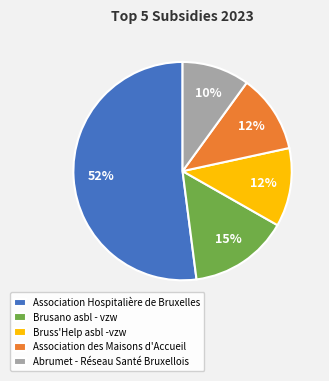

Which category has the smallest portion of the pie?

Abrumet - Réseau Santé Bruxellois